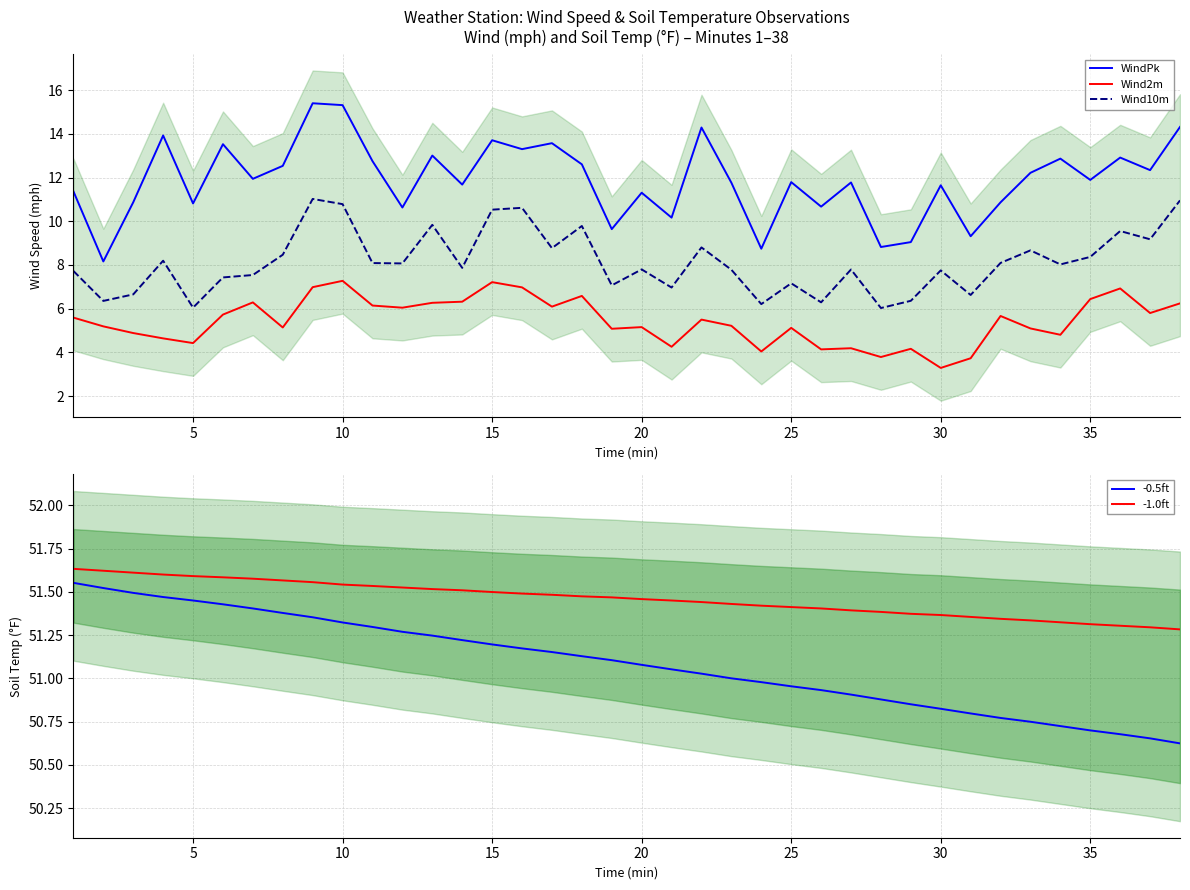

What is the minimum value for WindPk?

8.2